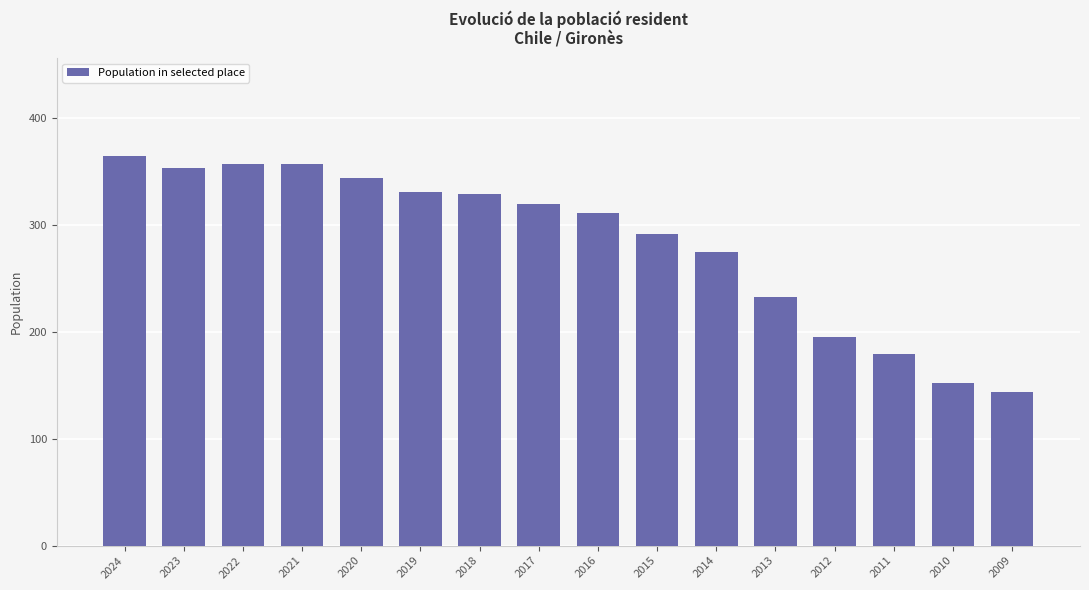

At which category does the chart reach its minimum across all series?

2009